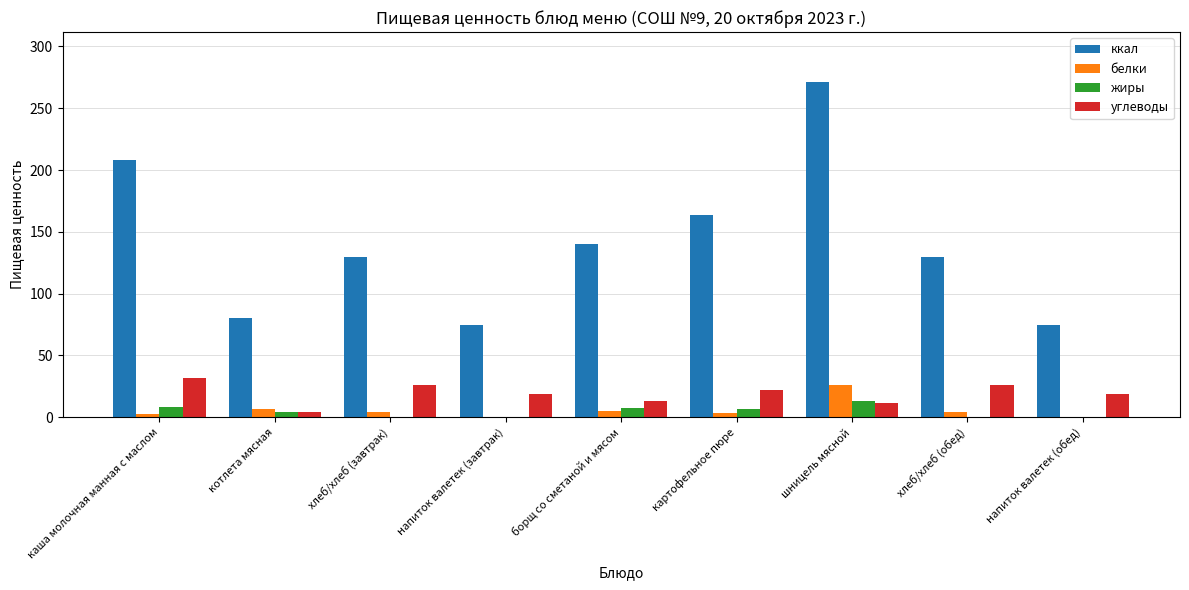

Which series changed the most between хлеб/хлеб (завтрак) and напиток валетек (обед)?

ккал